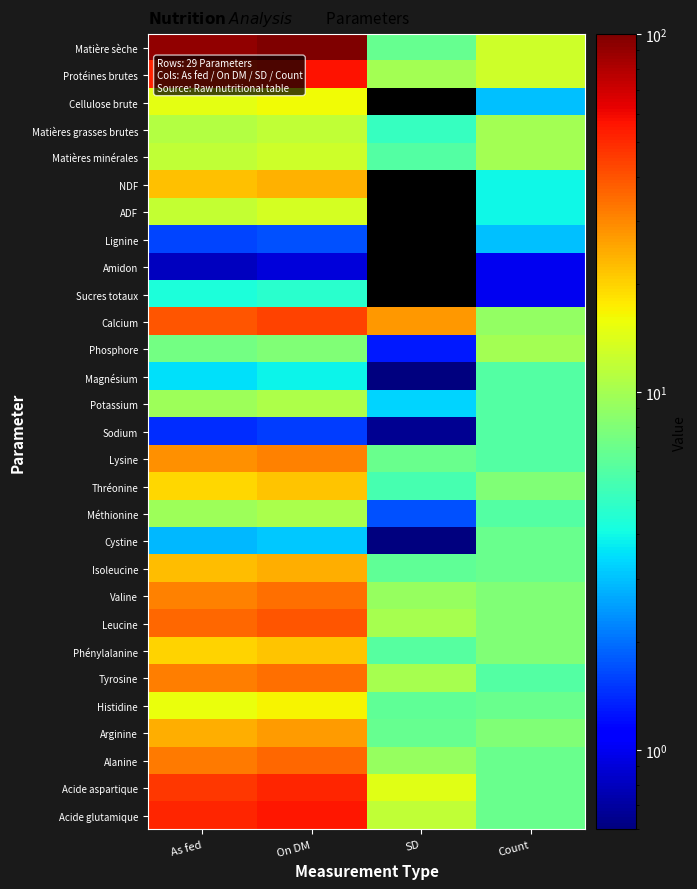

How many categories are shown in the chart?

4